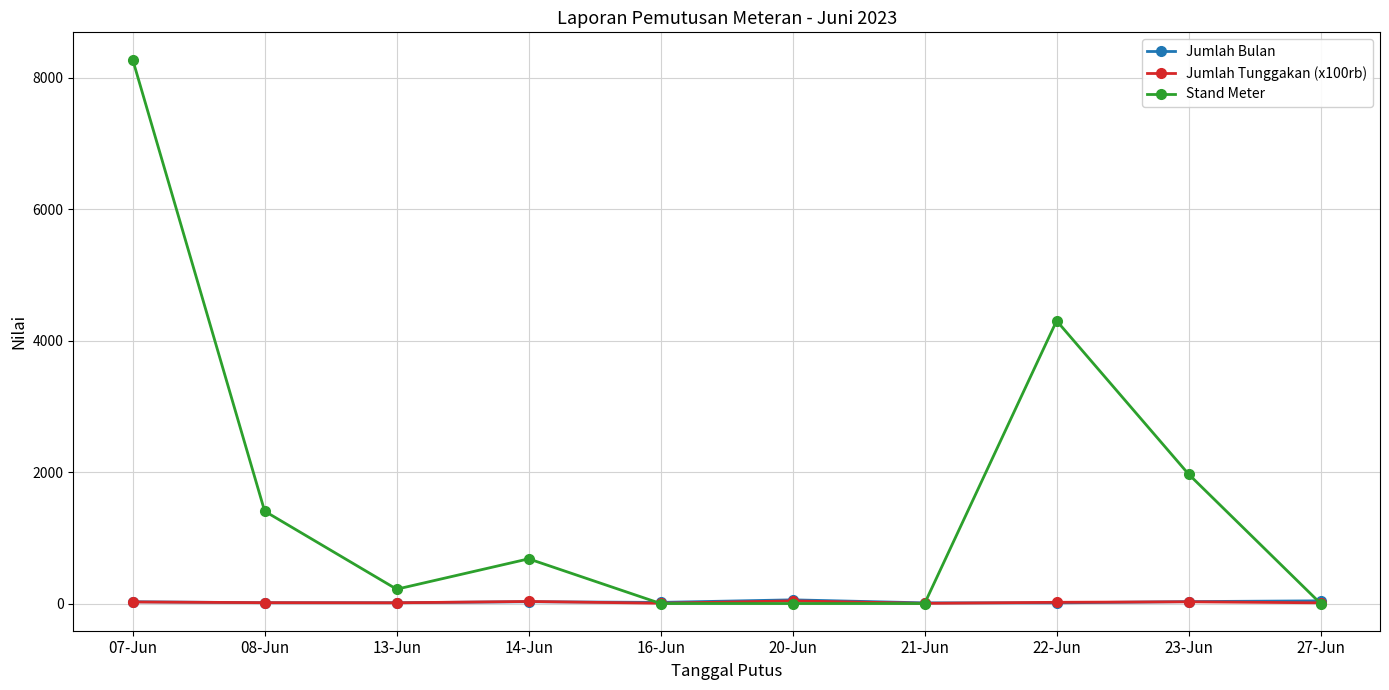

What is the total value across all series at 07-Jun?

8327.6